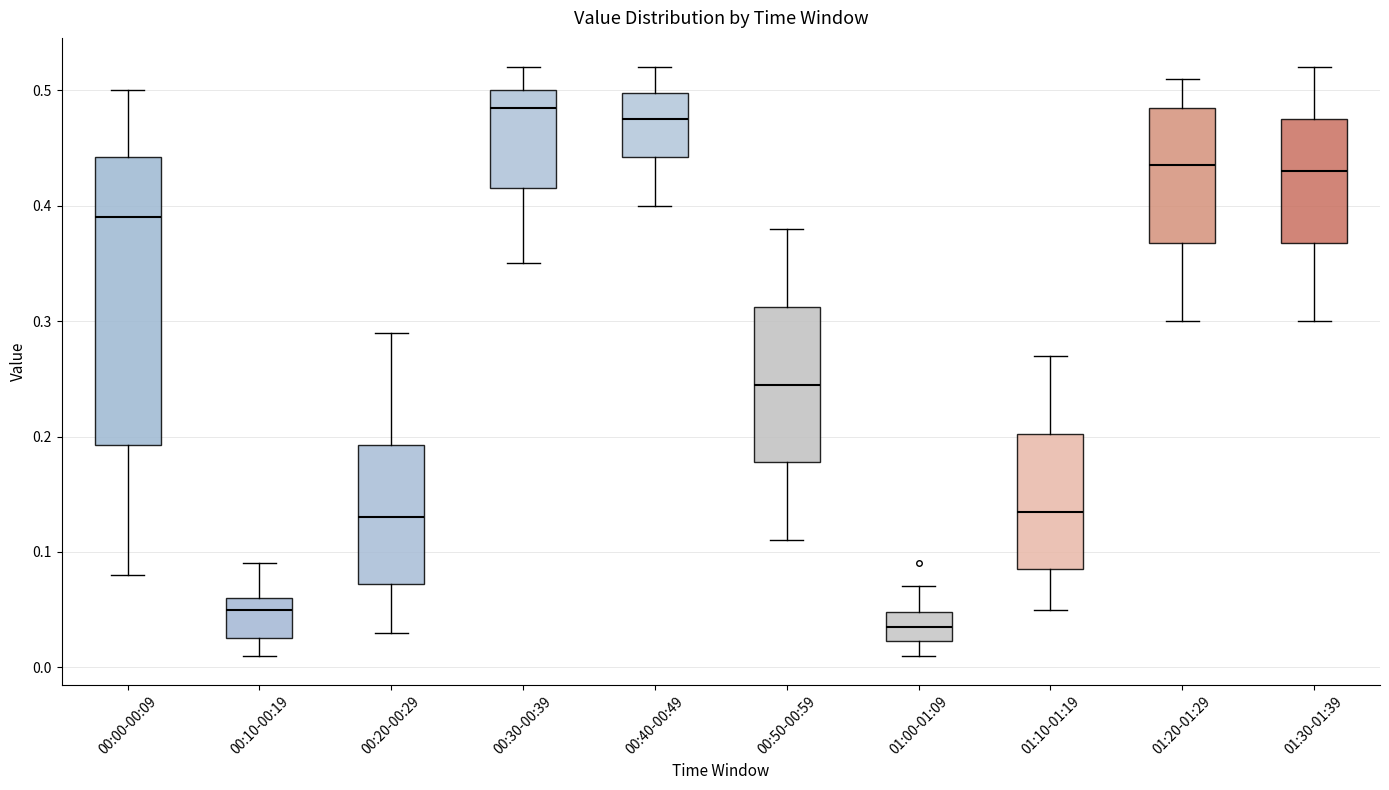

Comparing the boxes themselves (not the whiskers), which one is the tallest?

00:00-00:09